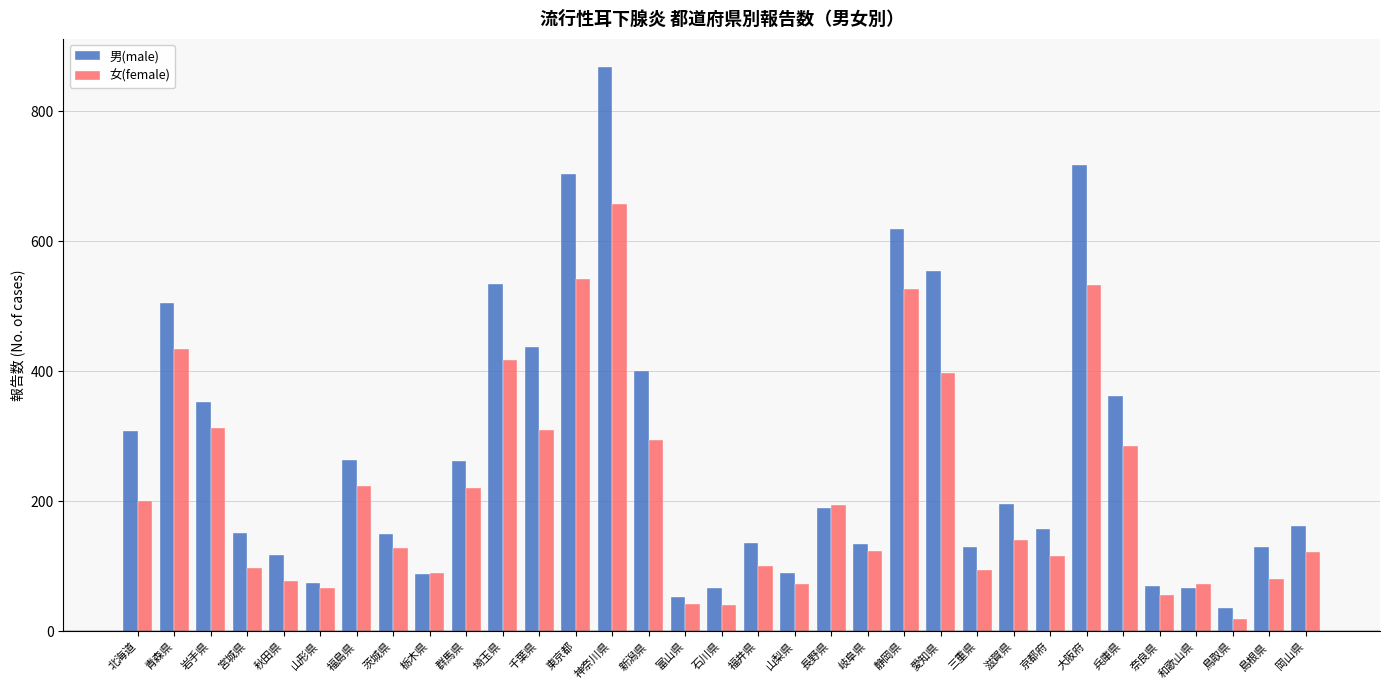

Rank the series by their average value, from lowest to highest.

女(female), 男(male)